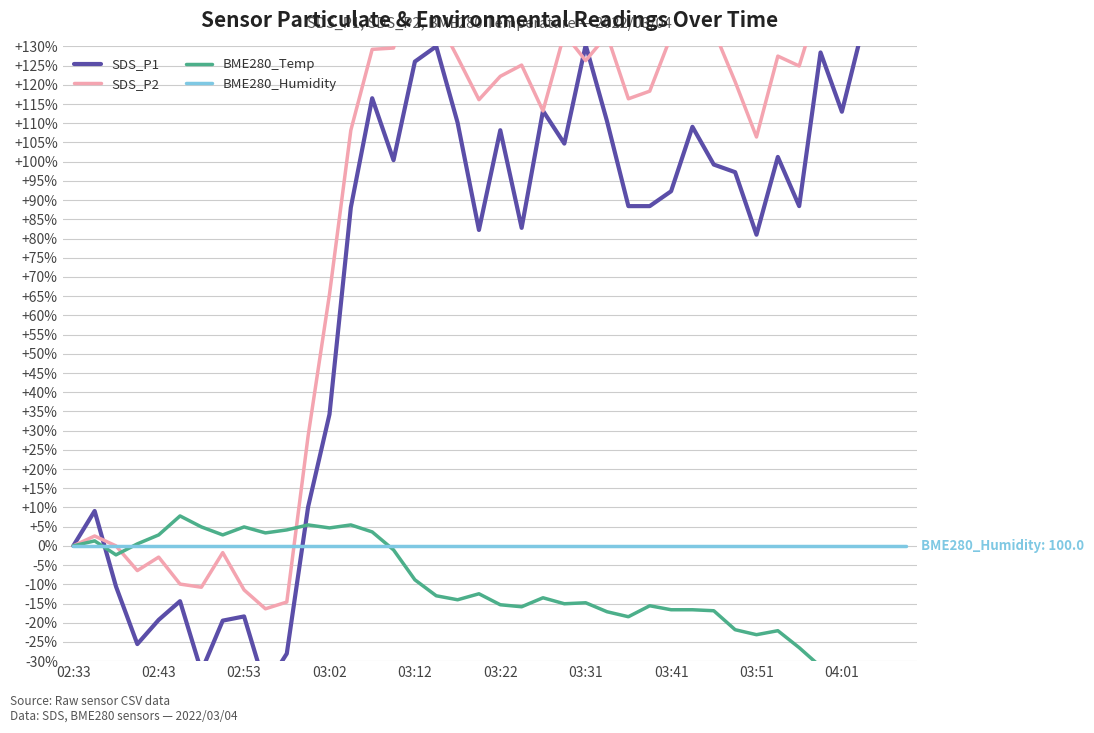

Count the number of categories in the chart.

40